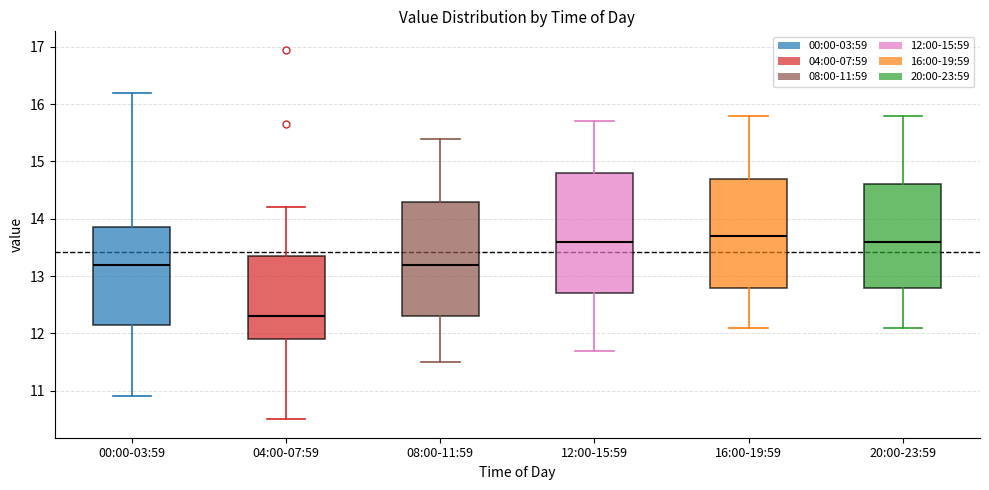

Which box has the lowest median line?

04:00-07:59